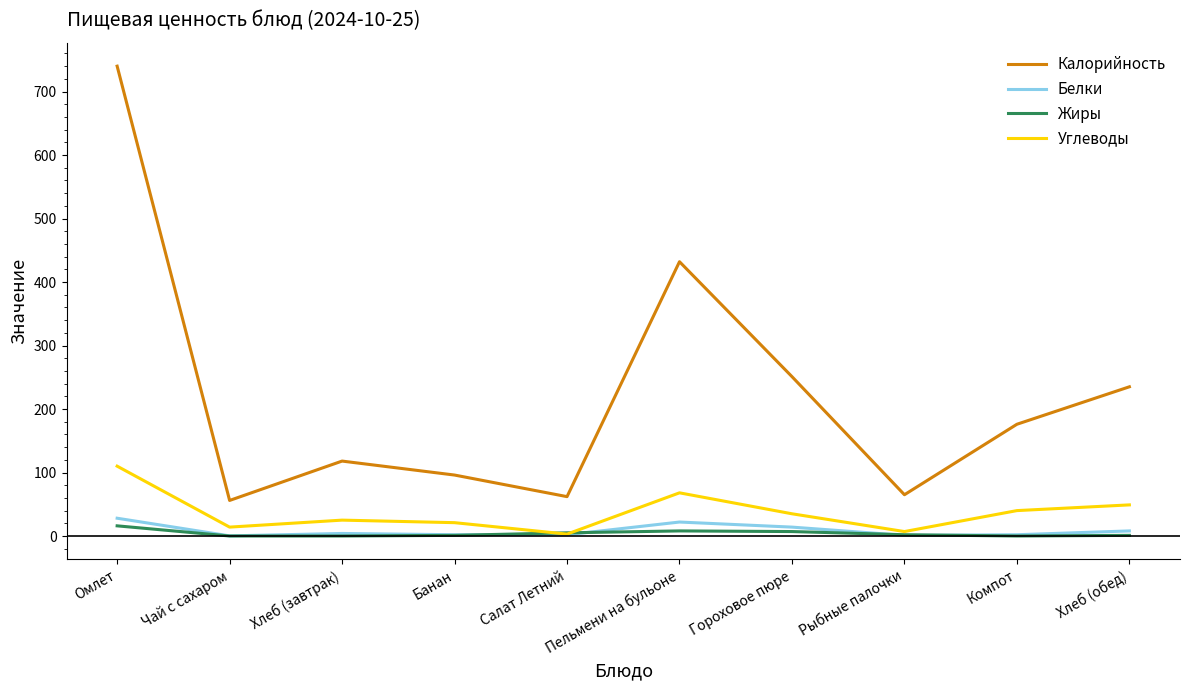

Is it true that Углеводы equals 49.0 at Хлеб (обед)?

True